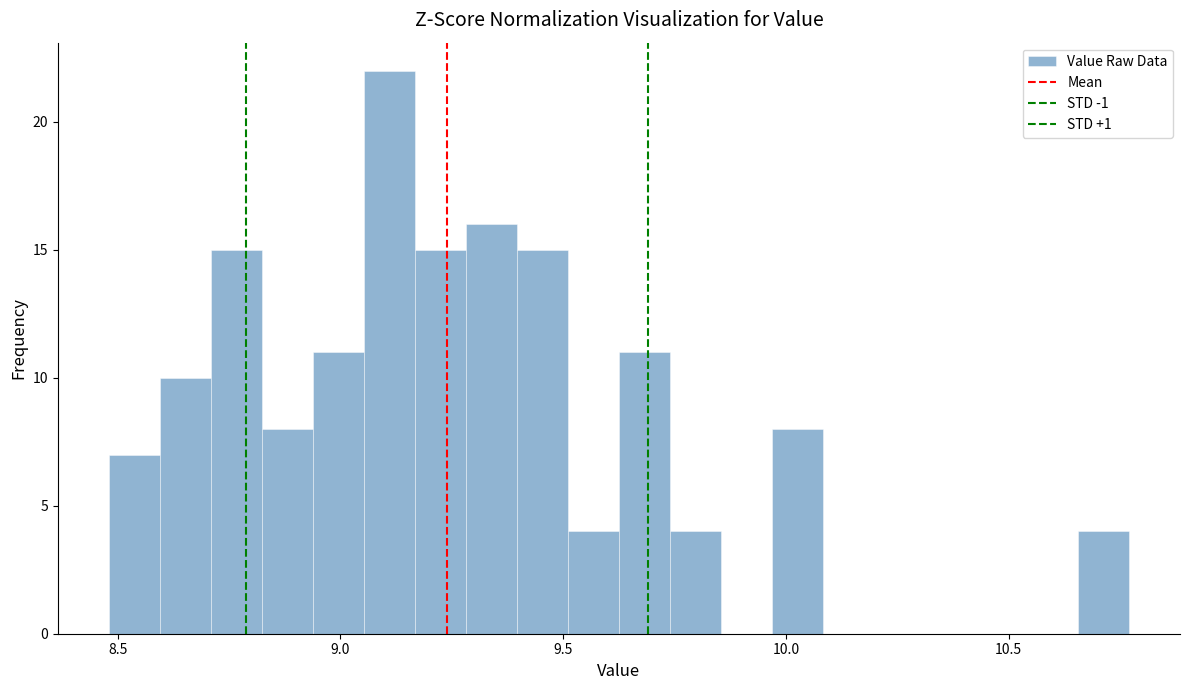

Read against the x-axis, roughly where is the centre of the tallest bar?

9.10